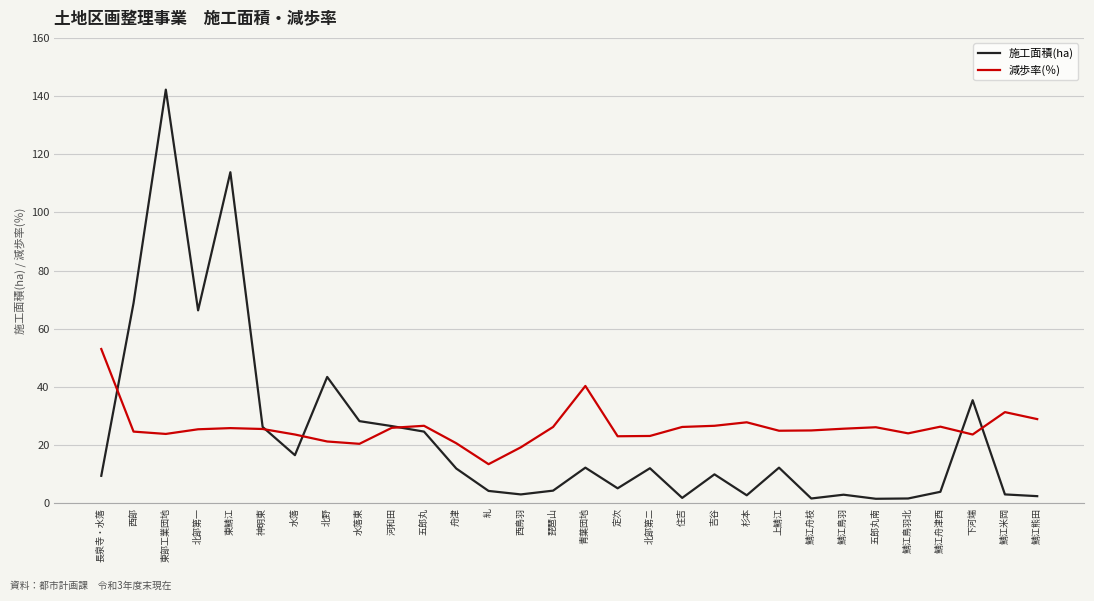

What are all the series names shown in the legend?

施工面積(ha), 減歩率(％)